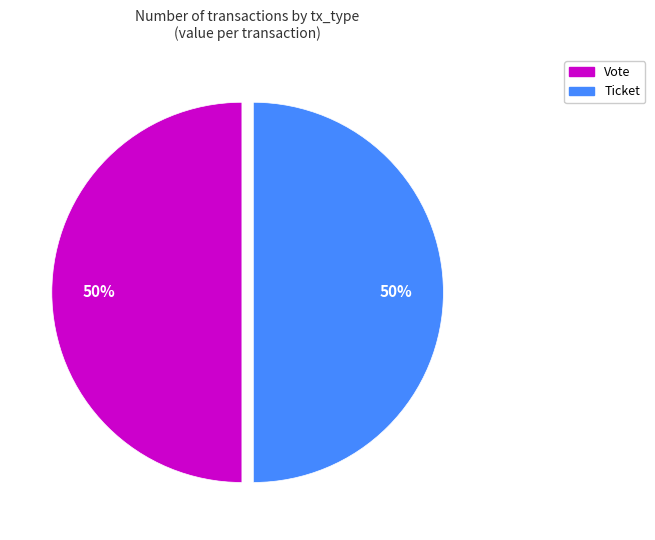

How many segments does this pie chart have?

2